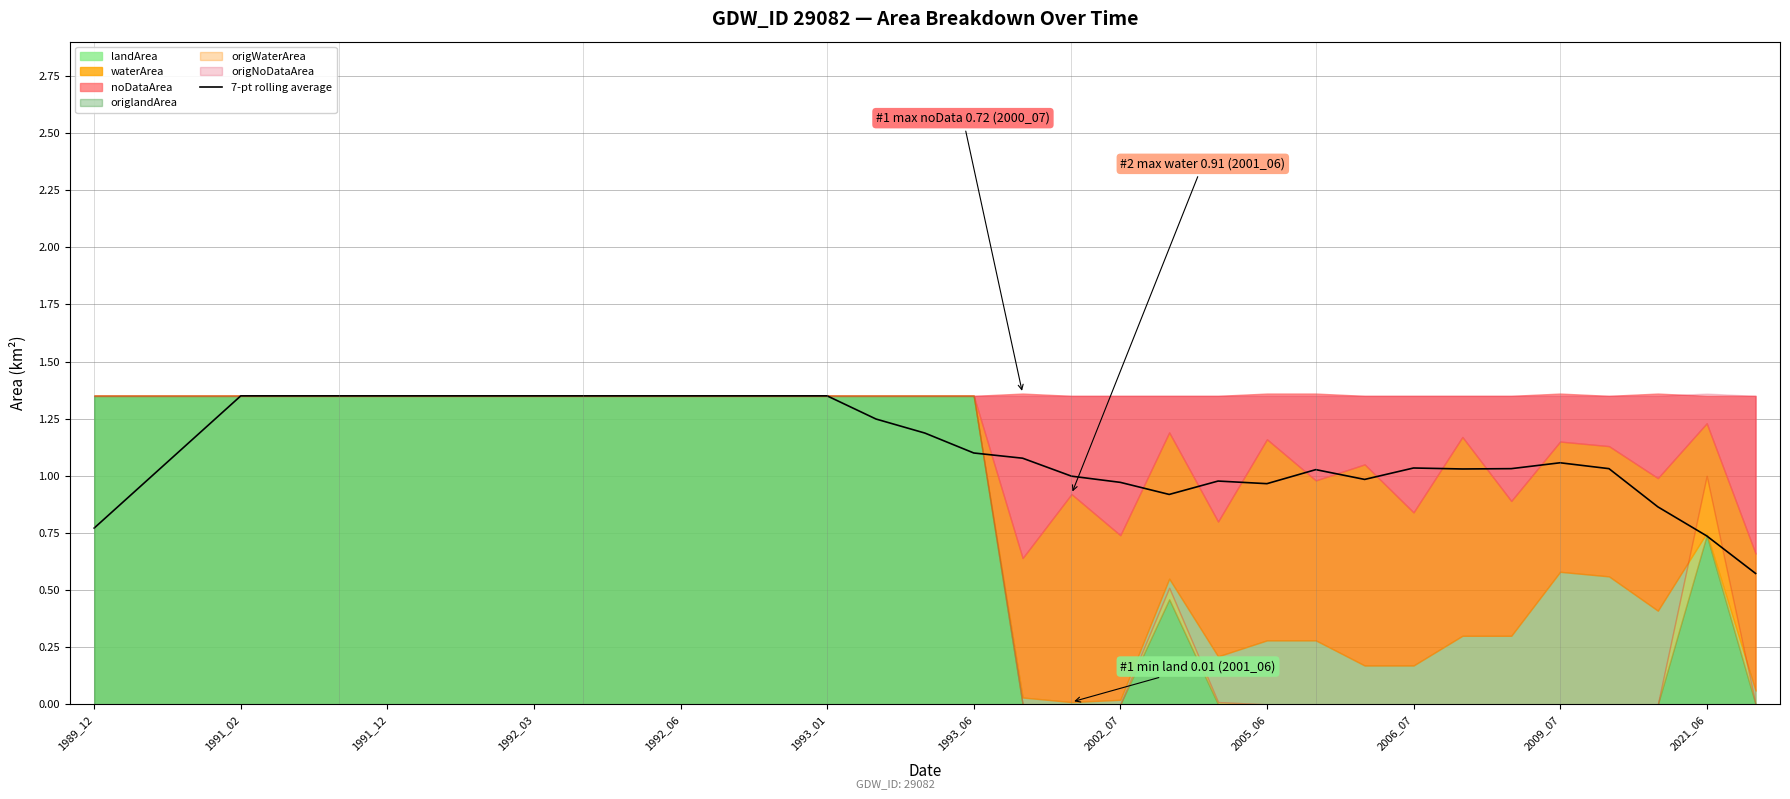

What is the approximate value at 16?

1.2